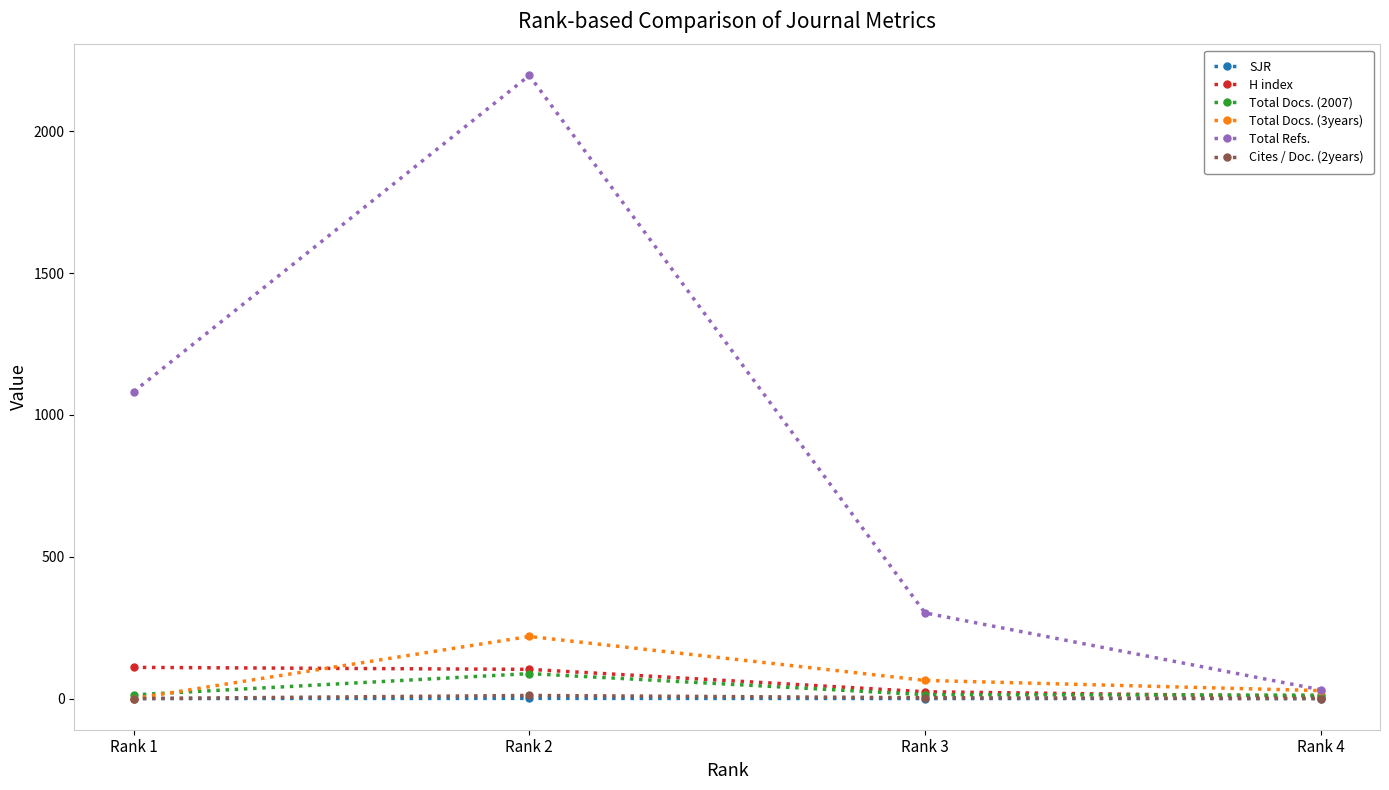

How many lines are shown in the chart?

6